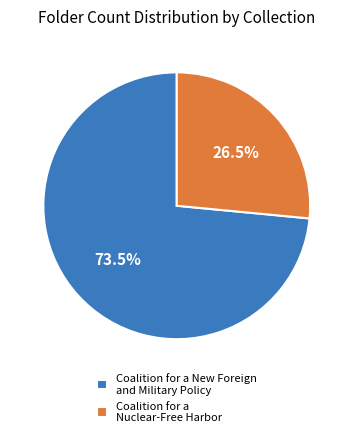

Which slice is the smallest?

Coalition for a Nuclear-Free Harbor